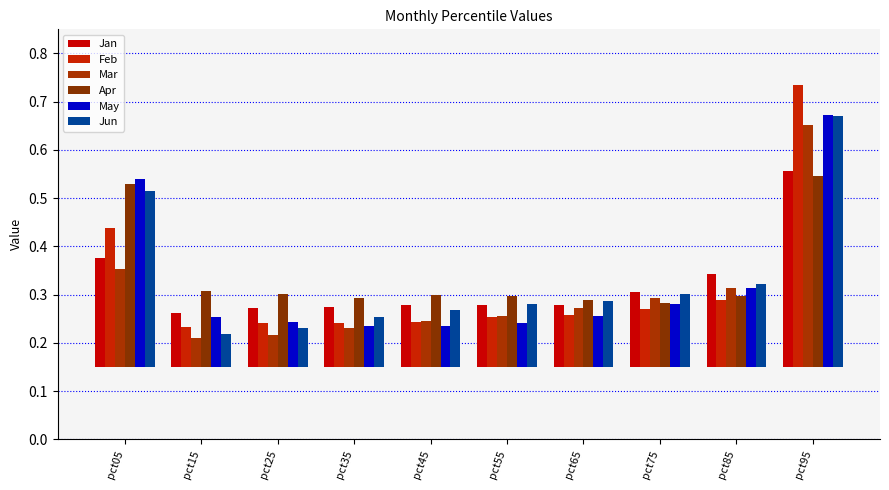

Which series has the largest range (max minus min)?

Feb